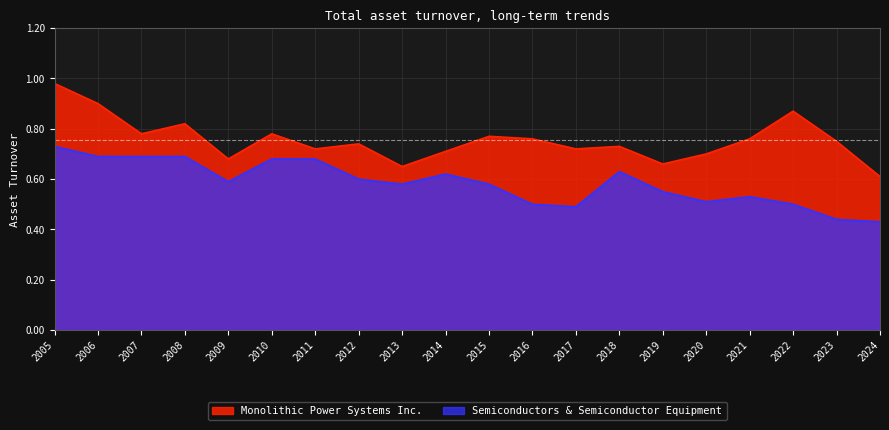

What is the spread (max minus min) of values at 2008?

0.1